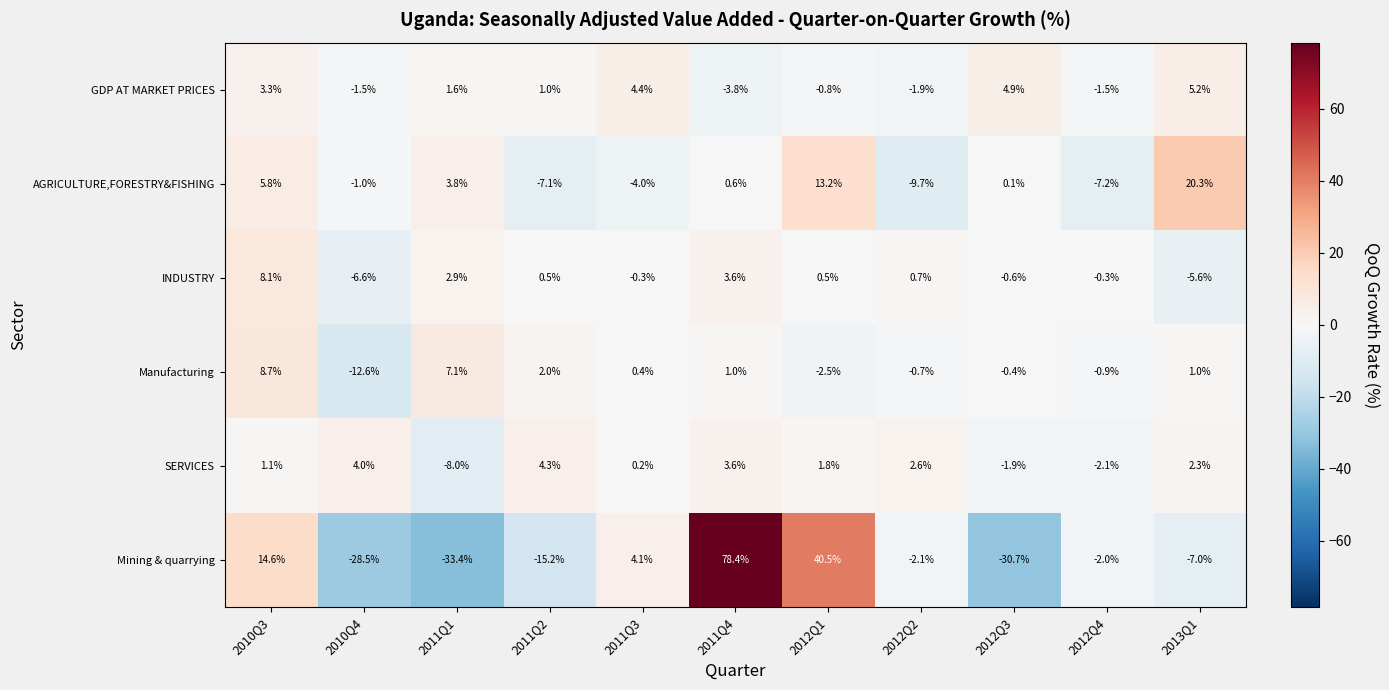

Rank the series by their maximum value, from highest to lowest.

Mining & quarrying, AGRICULTURE,FORESTRY&FISHING, Manufacturing, INDUSTRY, GDP AT MARKET PRICES, SERVICES